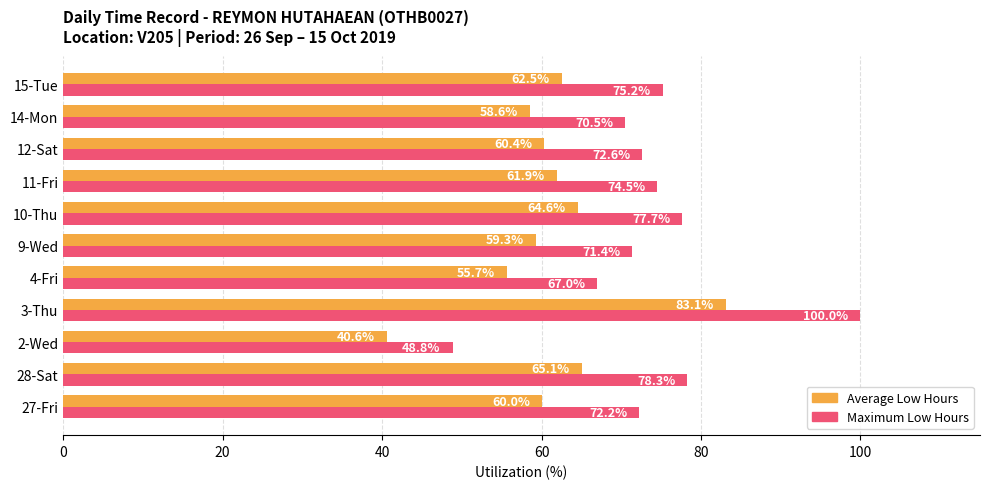

What are all the series names shown in the legend?

Average Low Hours, Maximum Low Hours